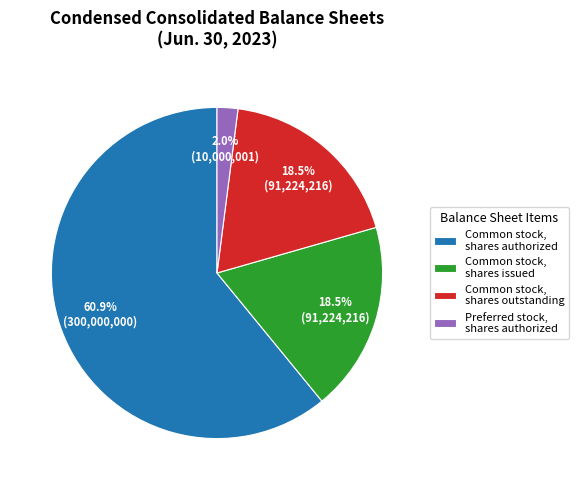

How many segments does this pie chart have?

4